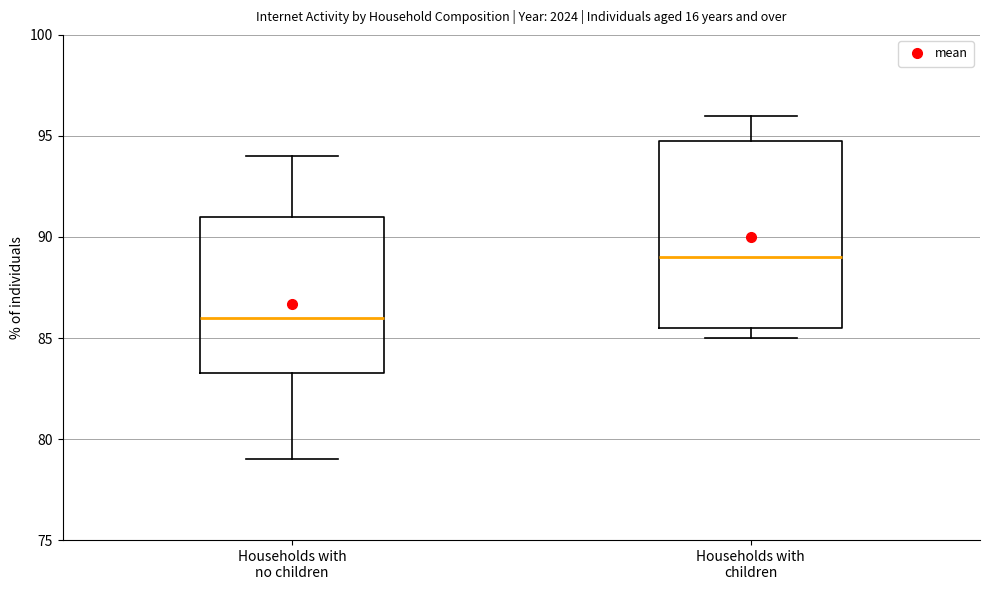

Reading left to right, read every box against the y-axis: the position of its median line, the range the box covers, and the ends of its whiskers. The values are not printed on the chart, so give them approximately, as read against the axis.

Households with no children: median 86.0, box 83.5 to 91.0, whiskers 79.0 to 94.0
Households with children: median 89.0, box 85.5 to 95.0, whiskers 85.0 to 96.0